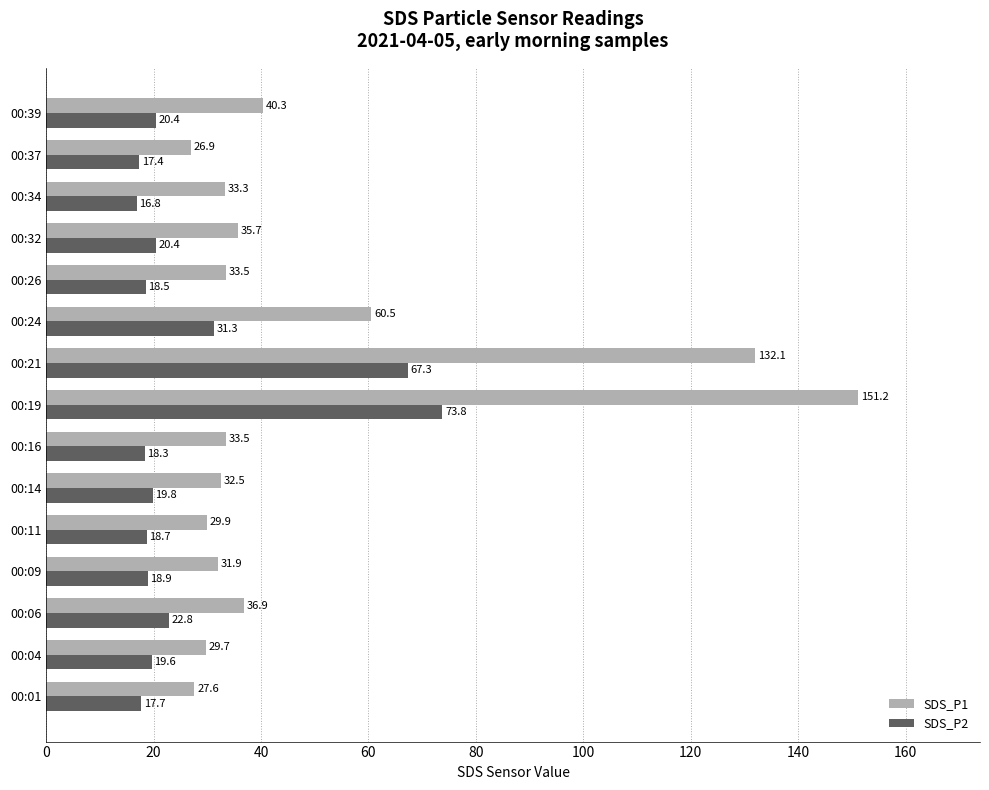

List the series in order of their peak value, highest first.

SDS_P1, SDS_P2